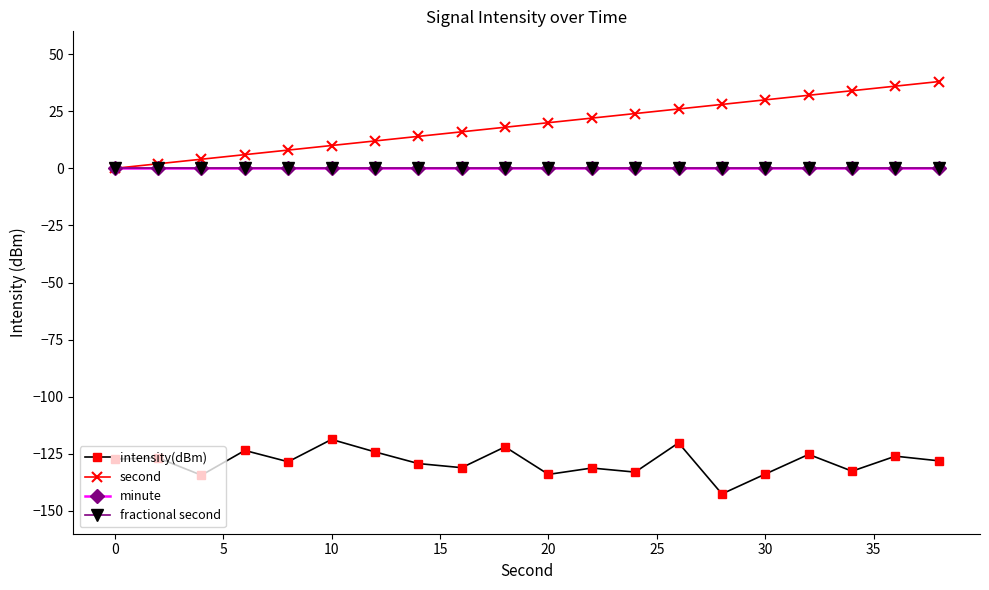

True or false: minute and second cross at least once.

False